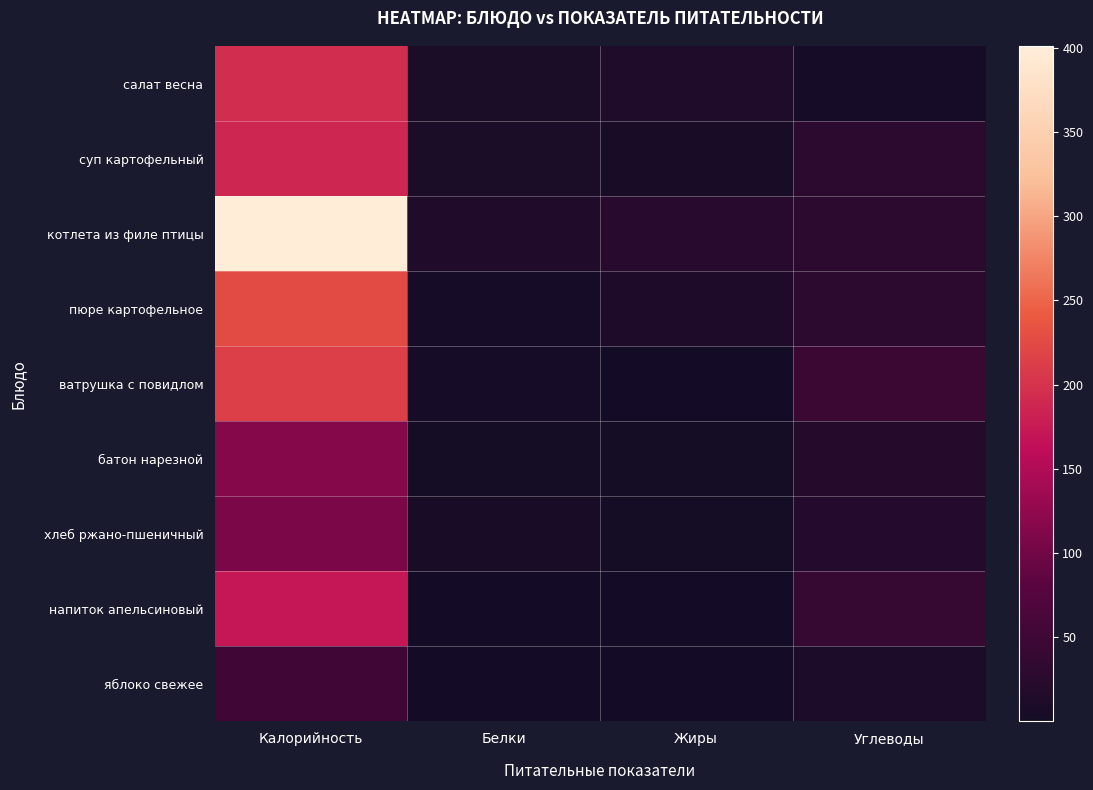

What is the total value across all series at Калорийность?

1670.0